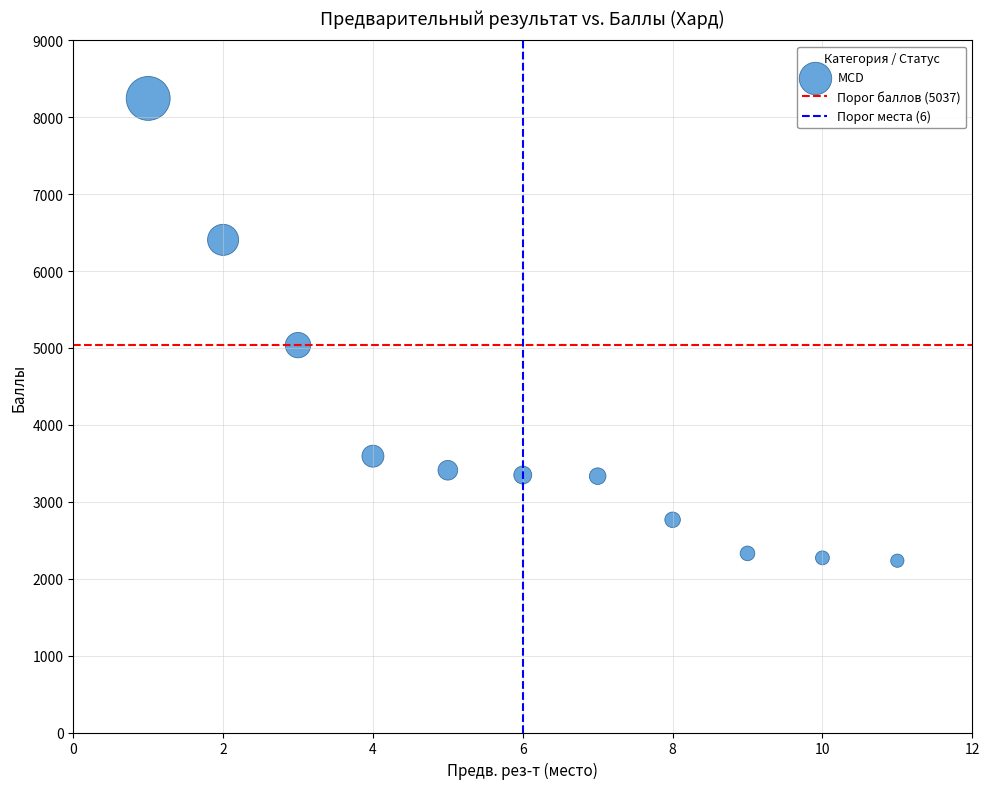

What is the range of X values (max minus min)?

10